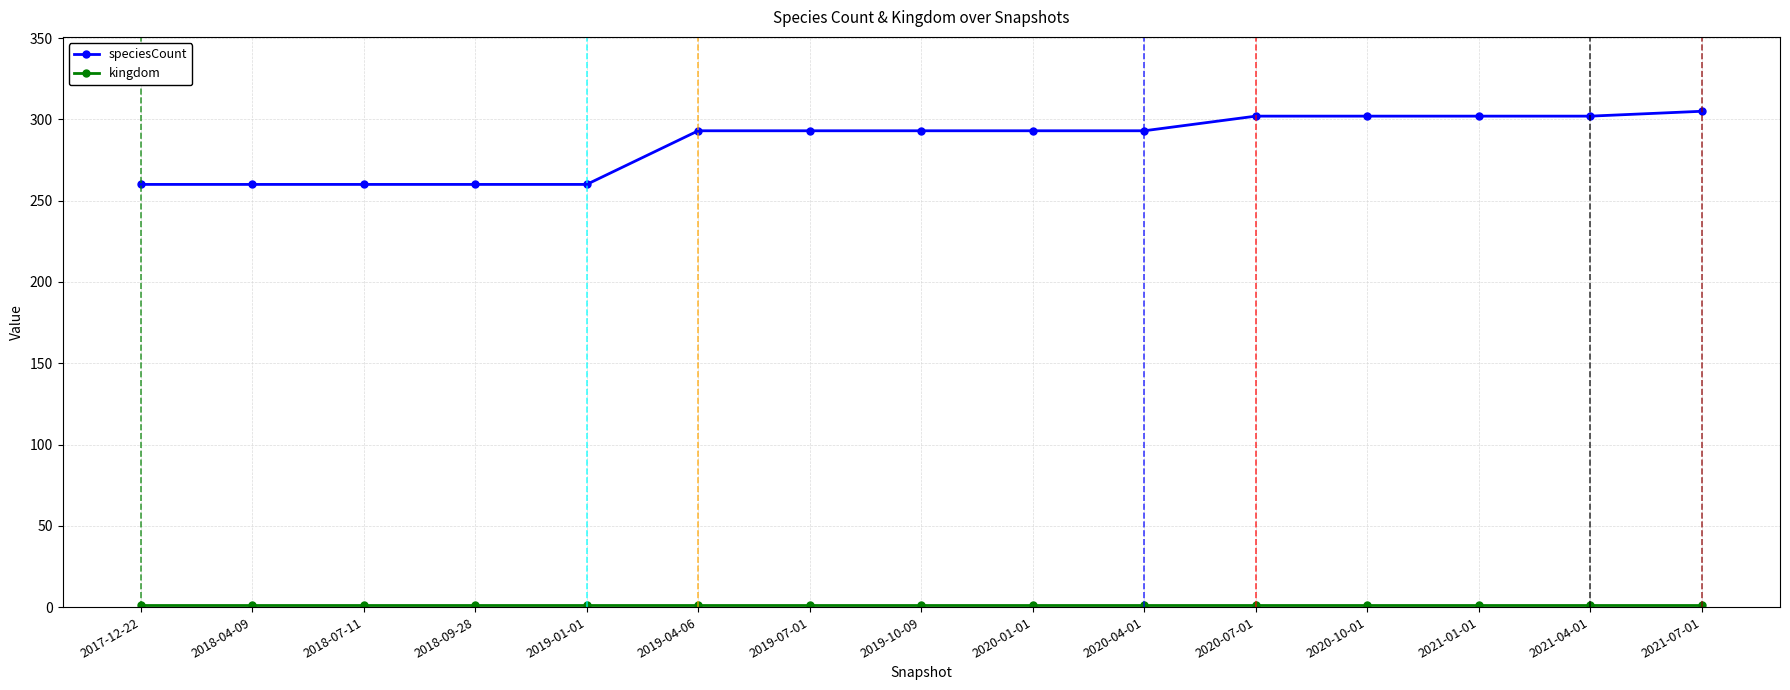

Is this an area chart (filled region under the line)?

No